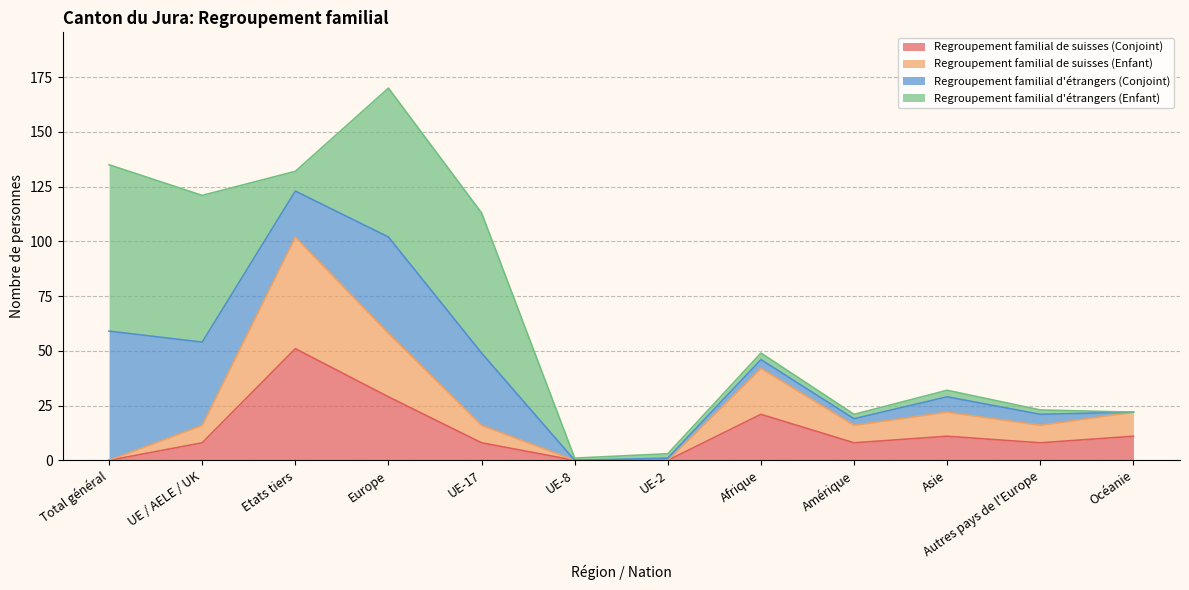

What position from the left is Autres pays de l'Europe?

11